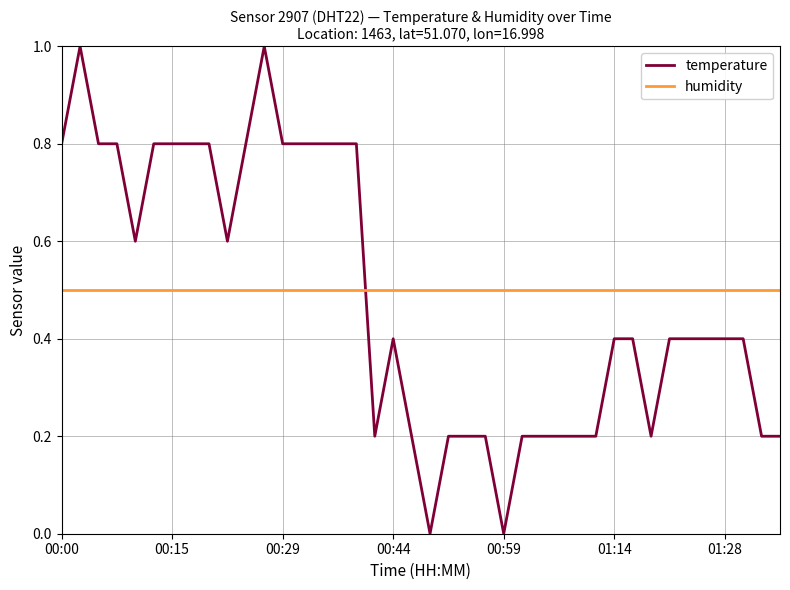

How many intersections are there between humidity and temperature?

1